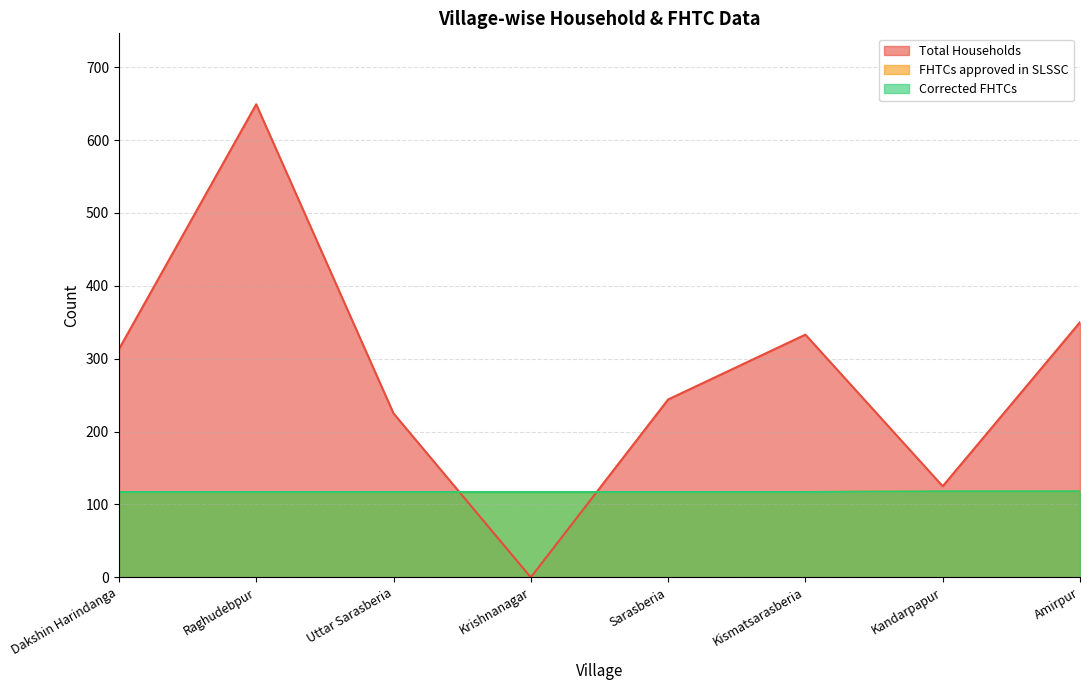

Reading left to right, list all the values displayed in this chart.

Total Households: Dakshin Harindanga=313	Raghudebpur=649	Uttar Sarasberia=225	Krishnanagar=0	Sarasberia=244	Kismatsarasberia=333	Kandarpapur=125	Amirpur=350
FHTCs approved in SLSSC: Dakshin Harindanga=117	Raghudebpur=117	Uttar Sarasberia=117	Krishnanagar=117	Sarasberia=117	Kismatsarasberia=117	Kandarpapur=118	Amirpur=118
Corrected FHTCs: Dakshin Harindanga=117	Raghudebpur=117	Uttar Sarasberia=117	Krishnanagar=117	Sarasberia=117	Kismatsarasberia=117	Kandarpapur=118	Amirpur=118